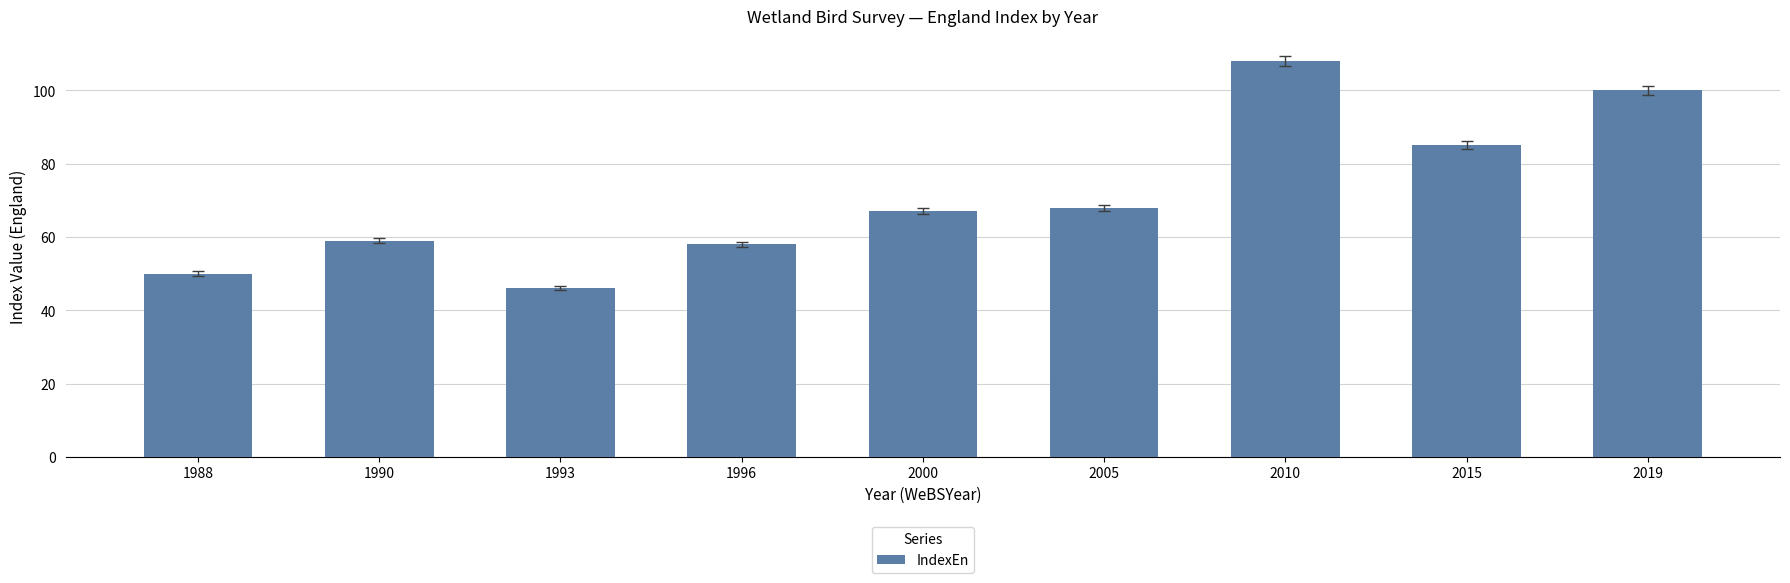

The chart shows a value of 25 at 2019. True or false?

False